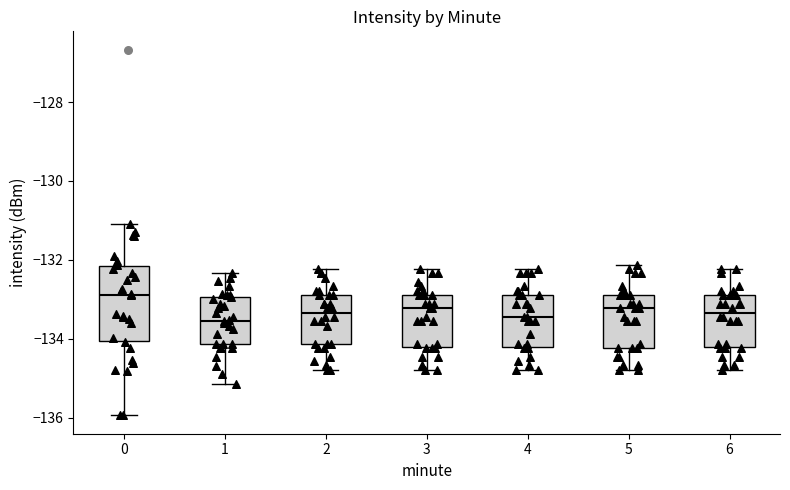

Reading left to right, read every box against the y-axis: the position of its median line, the range the box covers, and the ends of its whiskers. The values are not printed on the chart, so give them approximately, as read against the axis.

0: median -132.8, box -134.0 to -132.2, whiskers -136.0 to -131.0
1: median -133.6, box -134.2 to -133.0, whiskers -135.2 to -132.4
2: median -133.4, box -134.2 to -132.8, whiskers -134.8 to -132.2
3: median -133.2, box -134.2 to -132.8, whiskers -134.8 to -132.2
4: median -133.4, box -134.2 to -132.8, whiskers -134.8 to -132.2
5: median -133.2, box -134.2 to -132.8, whiskers -134.8 to -132.2
6: median -133.4, box -134.2 to -132.8, whiskers -134.8 to -132.2